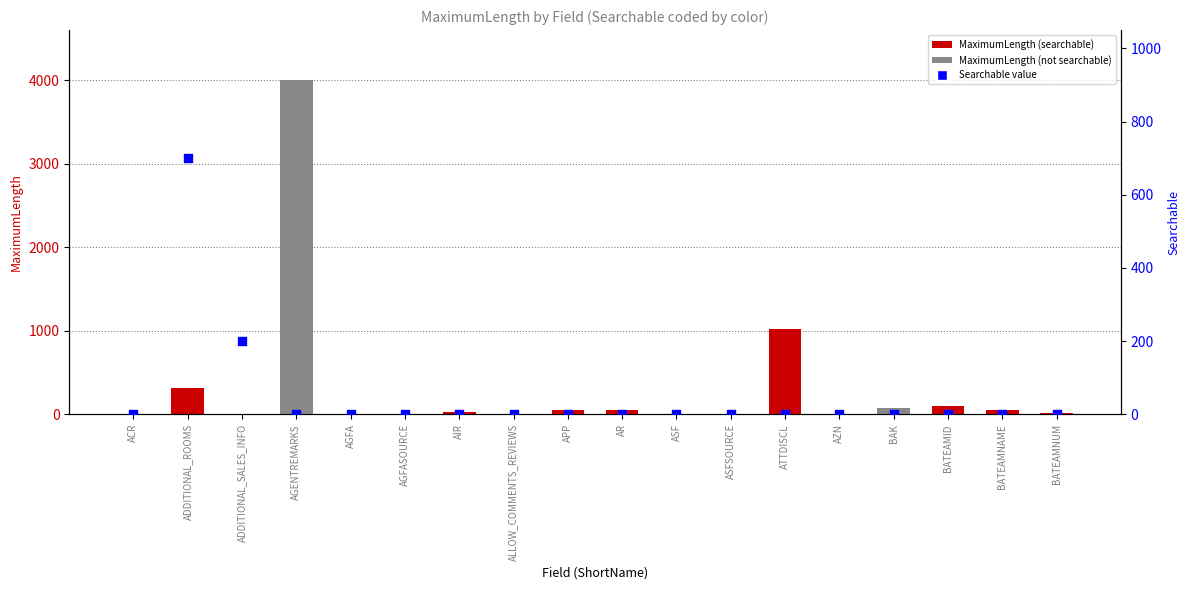

Which series has the largest total across all categories?

MaximumLength